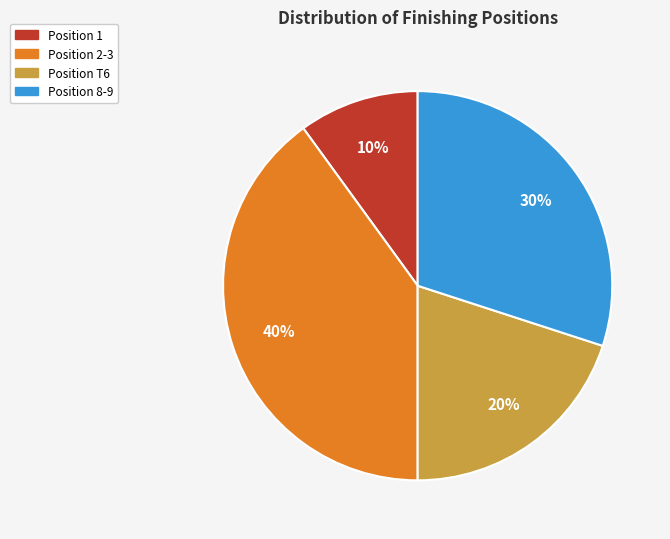

Does any single category account for the majority?

No